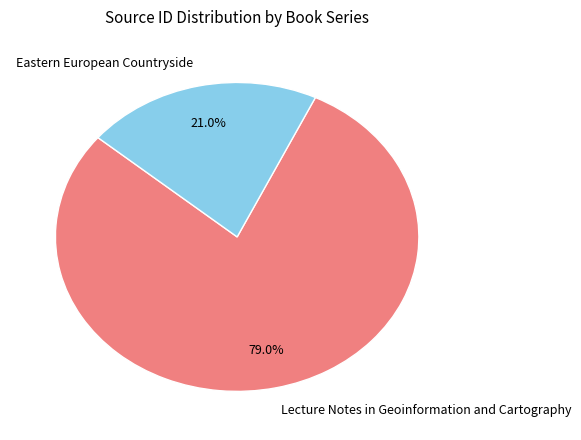

The Eastern European Countryside slice represents 9% of the pie. True or false?

False